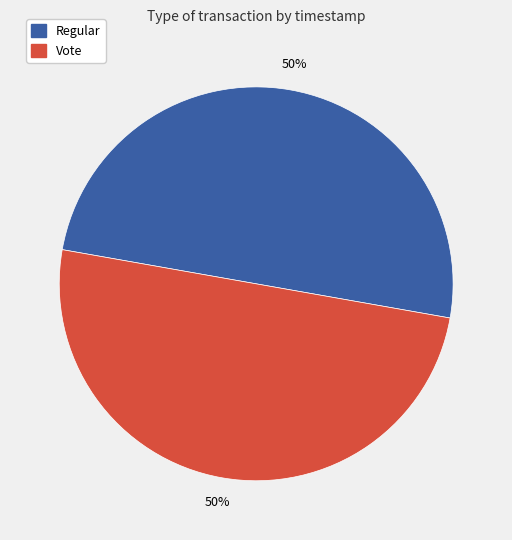

Approximately how many times larger is the value at Vote compared to Regular?

1.0